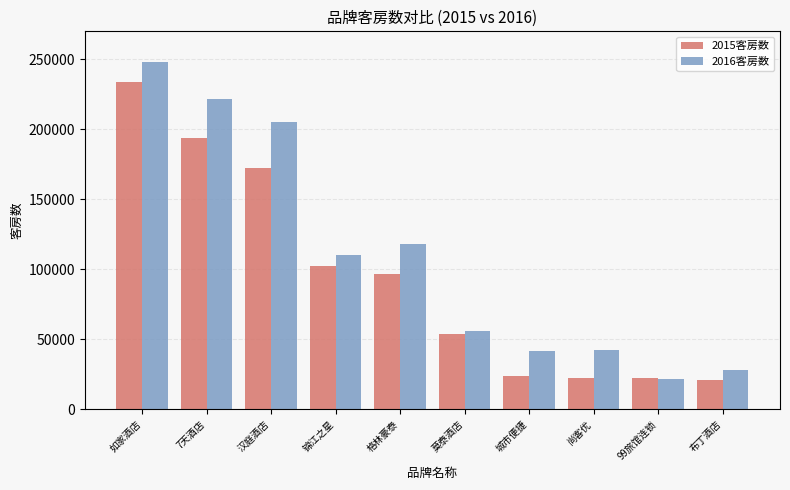

What is the label of the 9th bar from the left?

99旅馆连锁